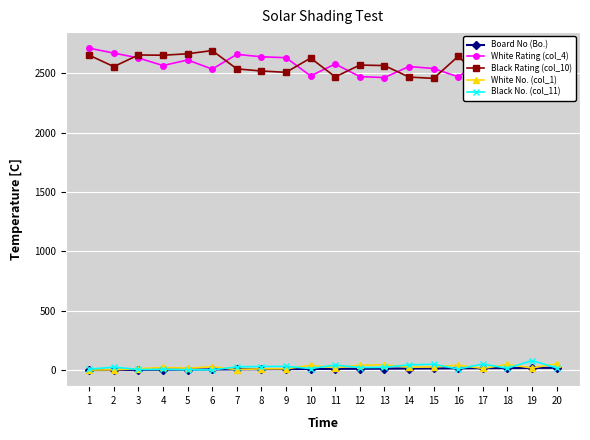

How many data points in Black Rating (col_10) are above 2568?

9